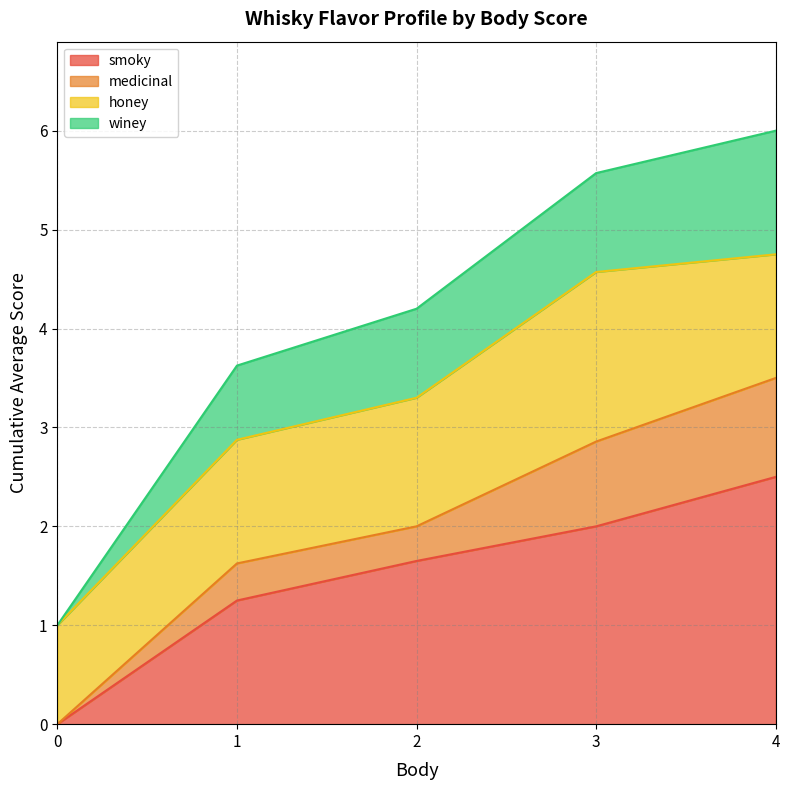

True or false: winey has a value of 2 at 4.

False